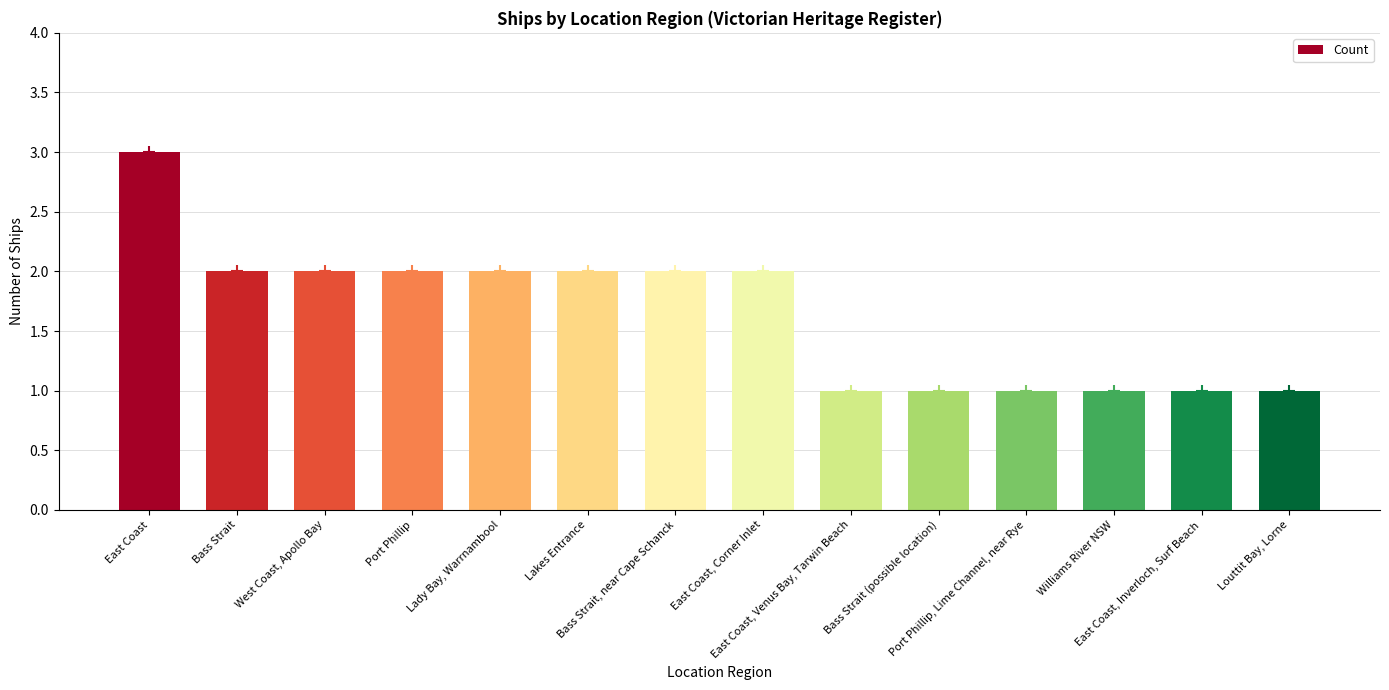

Reading right to left, what are all the values shown in this chart?

Louttit Bay, Lorne=1	East Coast, Inverloch, Surf Beach=1	Williams River NSW=1	Port Phillip, Lime Channel, near Rye=1	Bass Strait (possible location)=1	East Coast, Venus Bay, Tarwin Beach=1	East Coast, Corner Inlet=2	Bass Strait, near Cape Schanck=2	Lakes Entrance=2	Lady Bay, Warrnambool=2	Port Phillip=2	West Coast, Apollo Bay=2	Bass Strait=2	East Coast=3